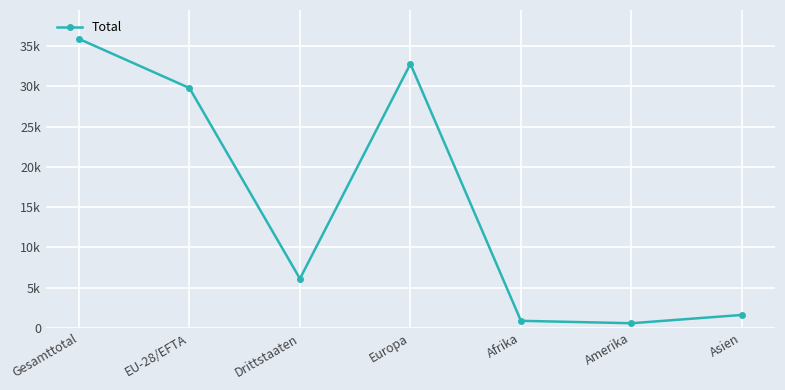

True or false: the data shows 1351 at Afrika.

False